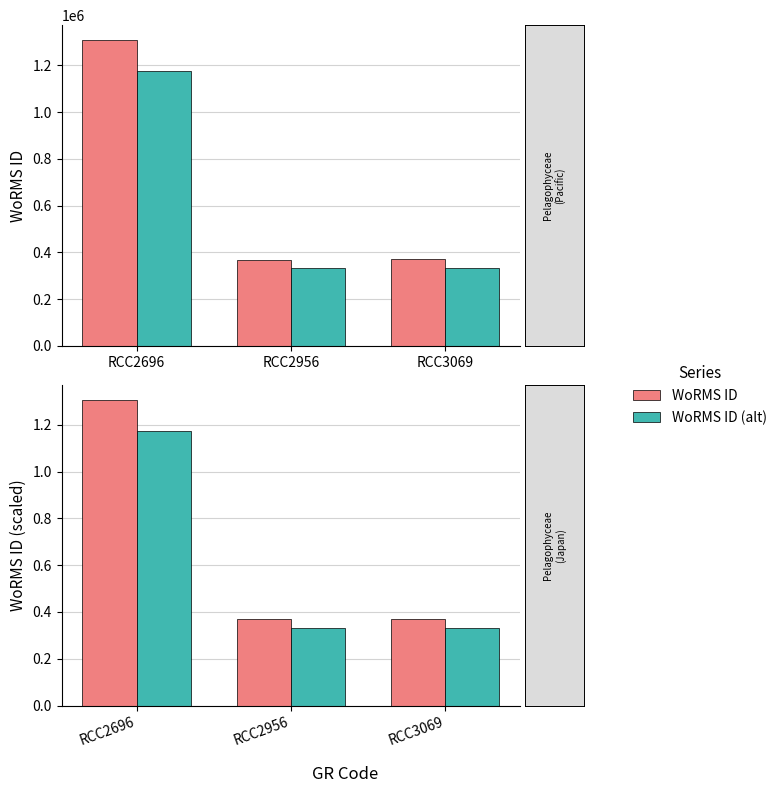

The value of WoRMS ID (alt) at RCC2696 is 1.6. True or false?

False